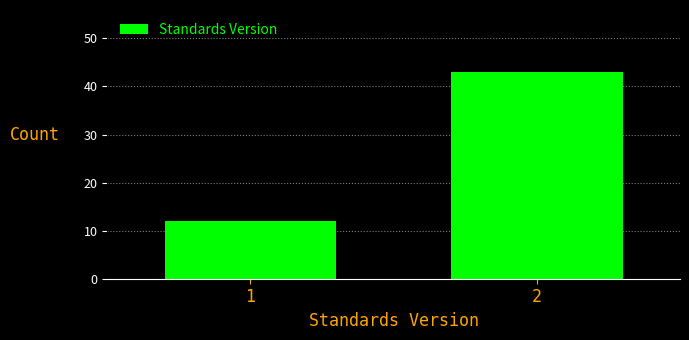

Reading left to right, transcribe all the data shown in this chart.

1=12	2=43